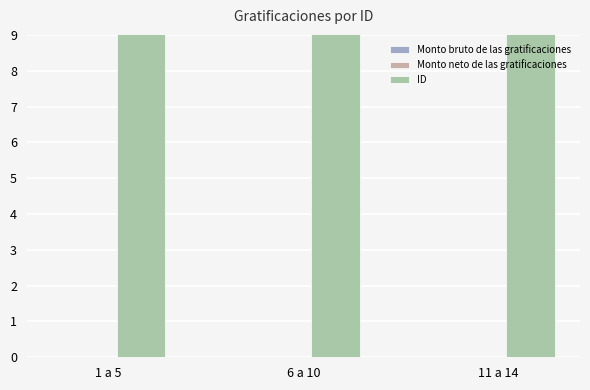

True or false: Monto bruto de las gratificaciones has a value of 0 at 6 a 10.

True